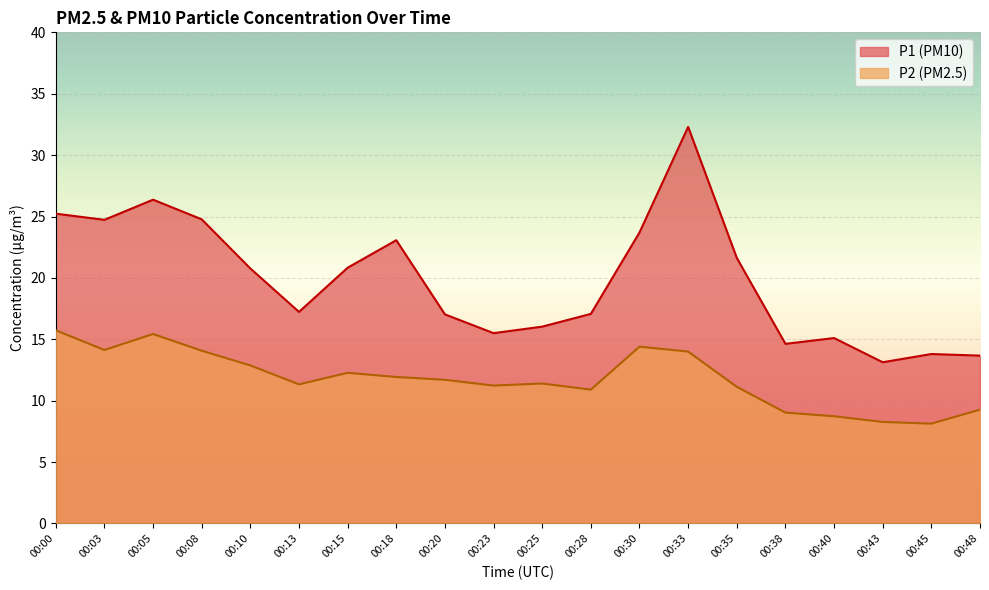

True or false: P1 and P2 intersect in this chart.

False